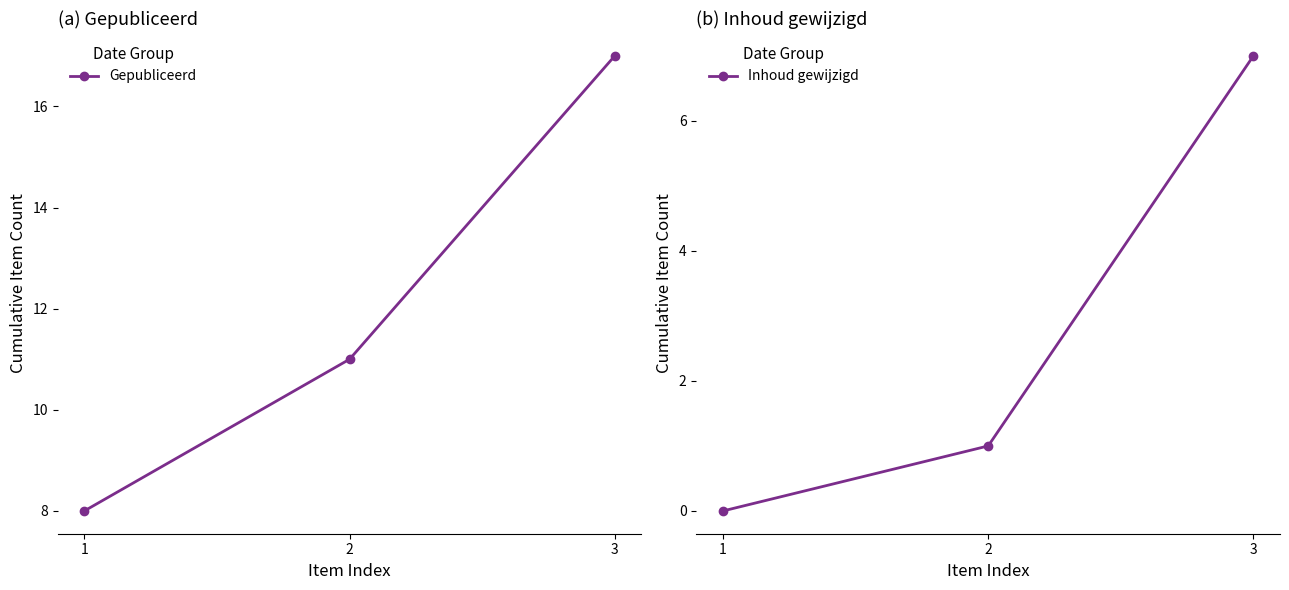

Is it true that Inhoud gewijzigd equals 12 at 2?

False